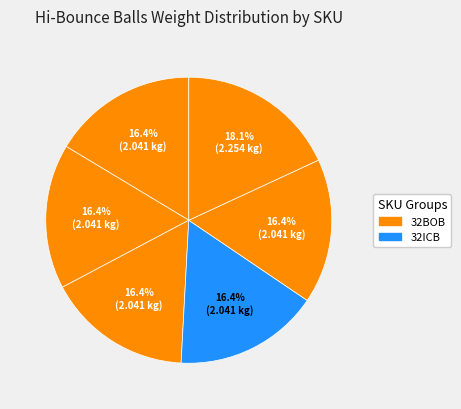

Count the number of slices in the pie.

6